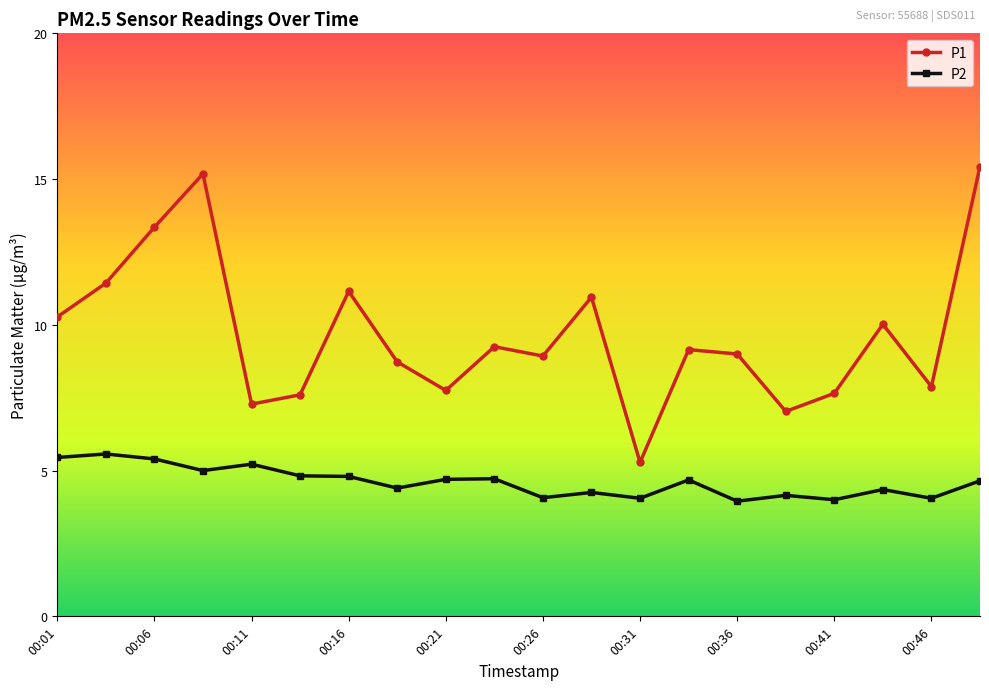

Rank the series by their maximum value, from highest to lowest.

P1, P2